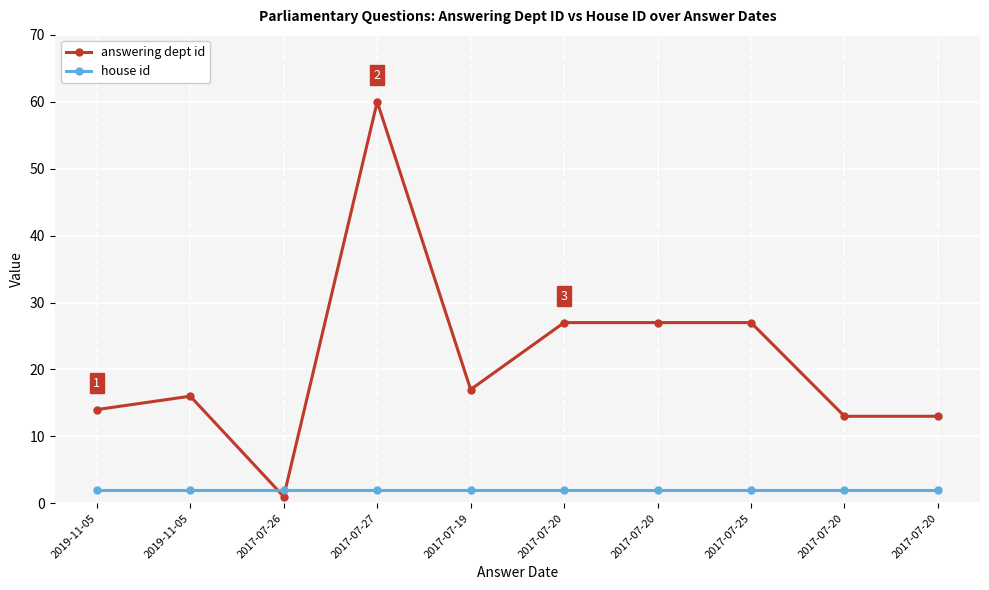

Reading right to left, extract all data points from this chart.

answering dept id: 13	13	27	27	27	17	60	1	16	14
house id: 2	2	2	2	2	2	2	2	2	2